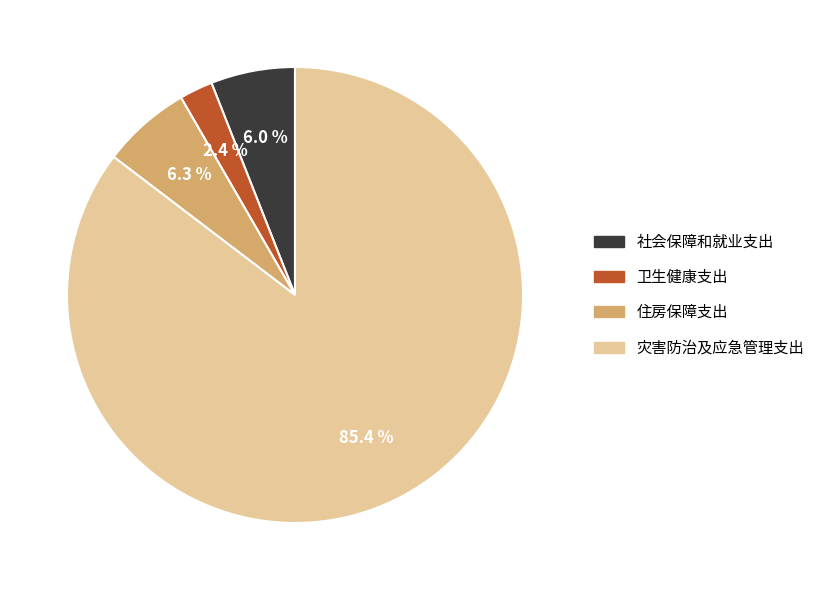

Approximately how many times larger is the value at 卫生健康支出 compared to 社会保障和就业支出?

0.4